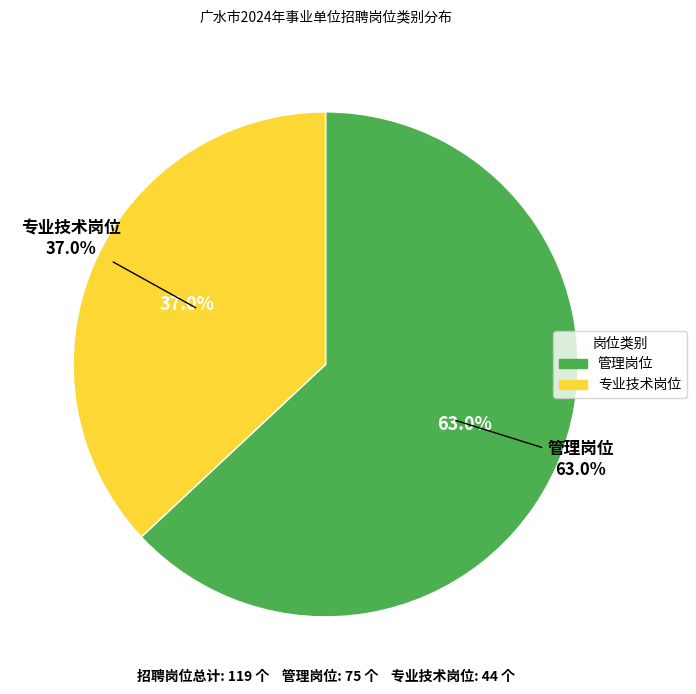

To the nearest percent, what is the difference between the 专业技术岗位 and 管理岗位 slice percentages?

26%